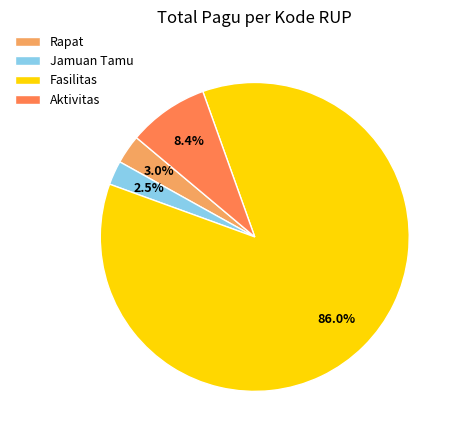

What is the largest slice in the pie chart?

Fasilitas